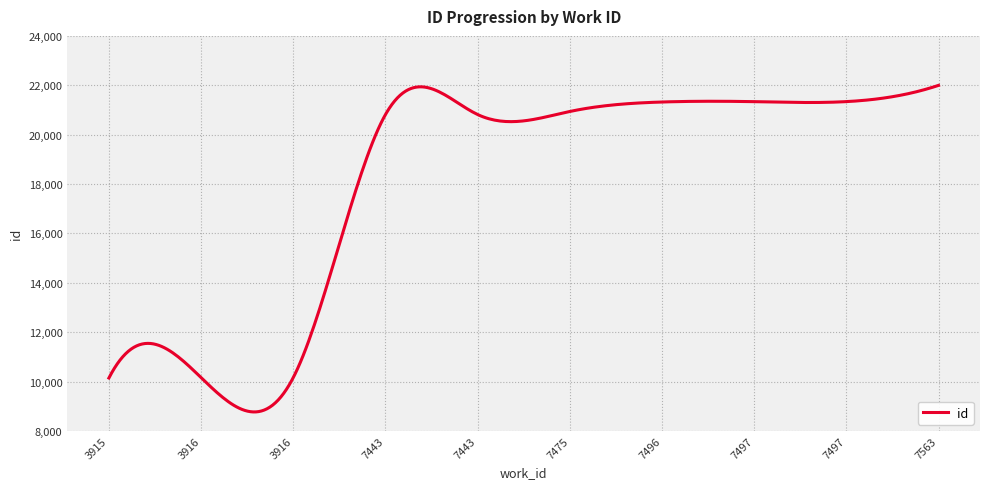

Is this an area chart (filled region under the line)?

No